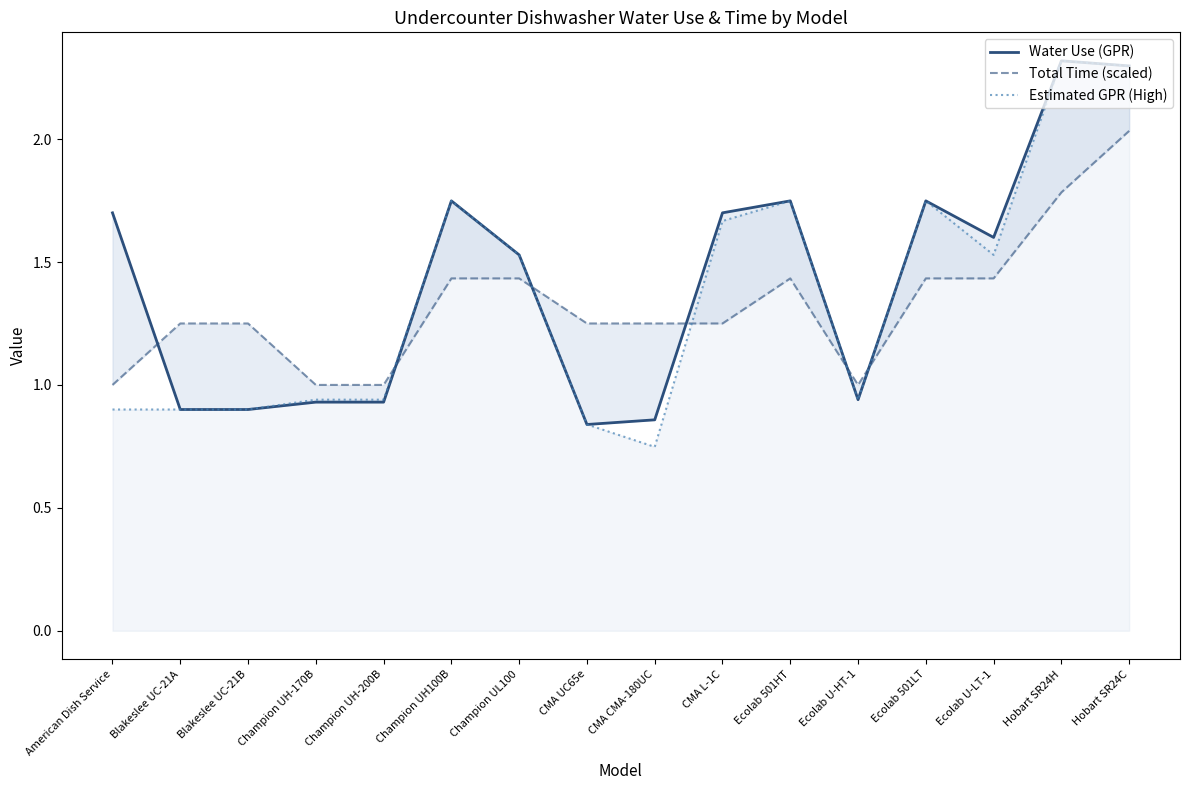

Reading left to right, what are all the values shown in this chart?

Water Use (GPR): 1.7	0.9	0.9	0.9	0.9	1.7	1.5	0.8	0.9	1.7	1.7	0.9	1.7	1.6	2.3	2.3
Total Time (scaled): 1.0	1.2	1.2	1.0	1.0	1.4	1.4	1.2	1.2	1.2	1.4	1.0	1.4	1.4	1.8	2.0
Estimated GPR (High): 0.9	0.9	0.9	0.9	0.9	1.7	1.5	0.8	0.7	1.7	1.7	0.9	1.7	1.5	2.3	2.3